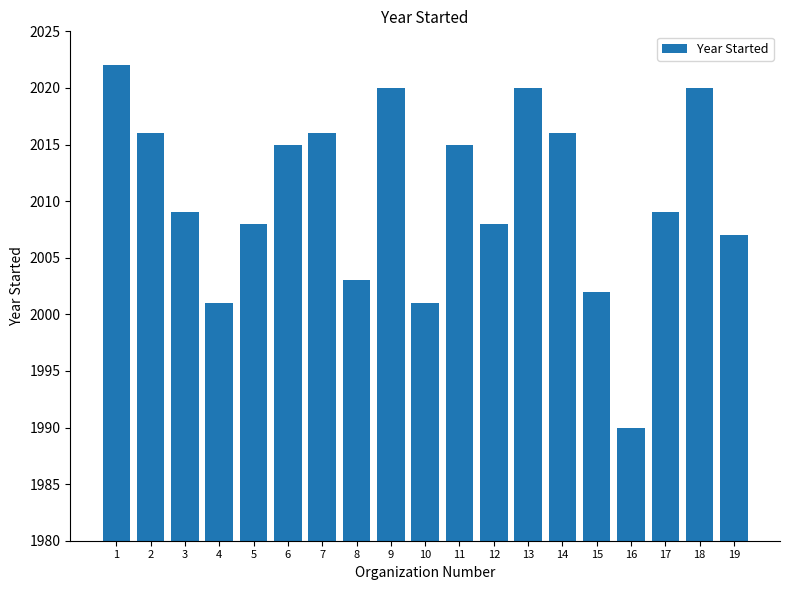

The chart shows a value of 2001 at 4. True or false?

True